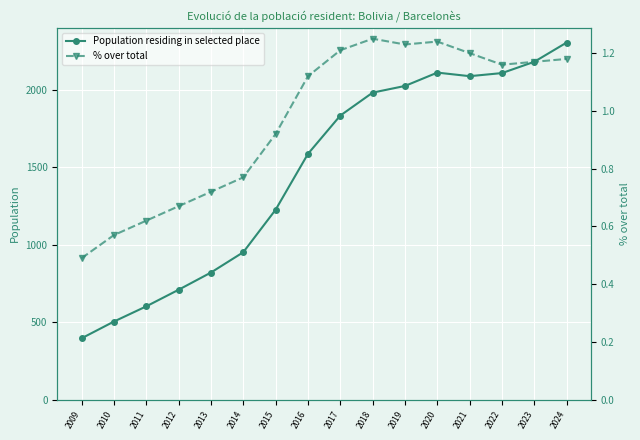

True or false: Population residing in selected place and % over total intersect in this chart.

False